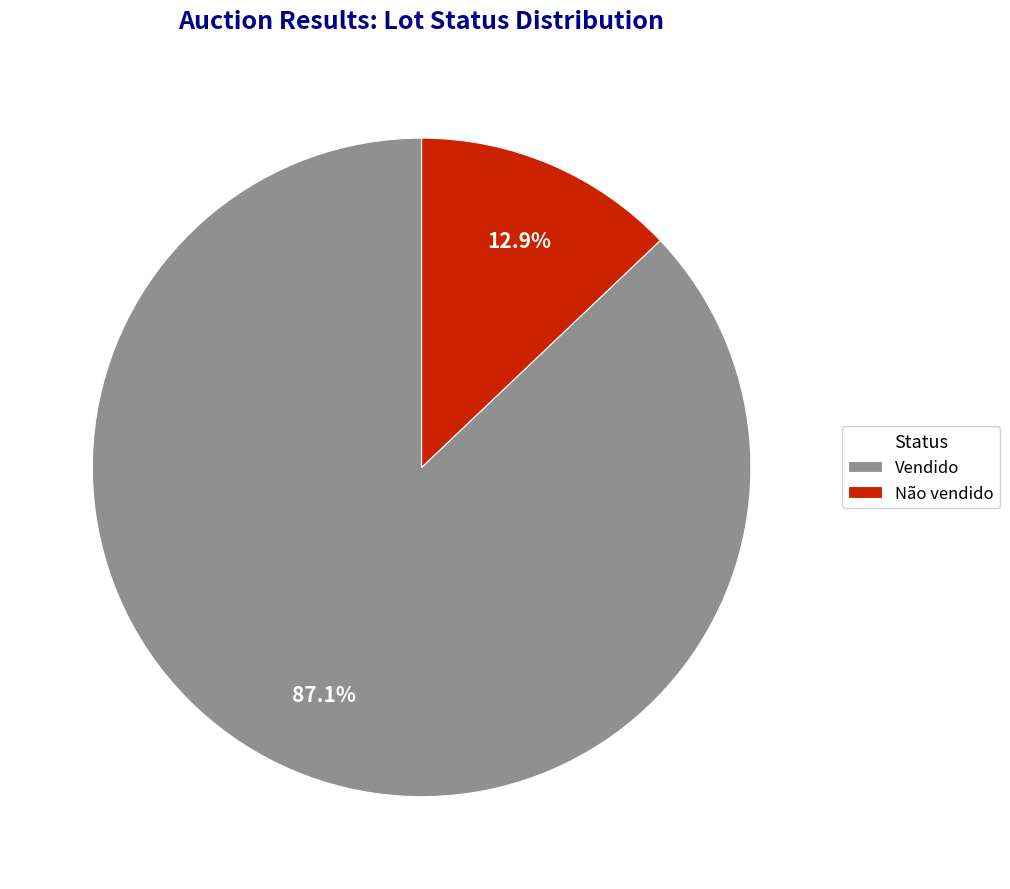

Which slice is the smallest?

Não vendido